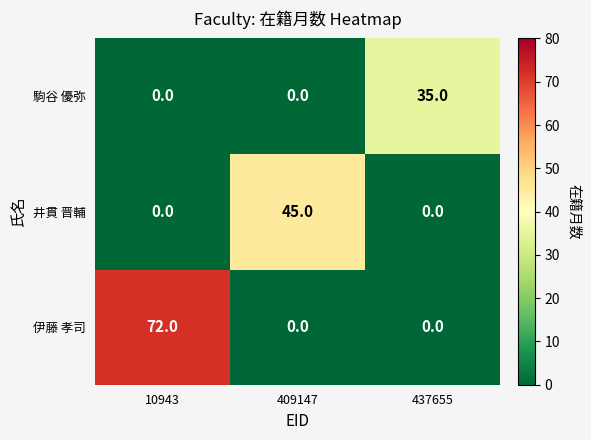

What is the maximum value shown in the chart?

72